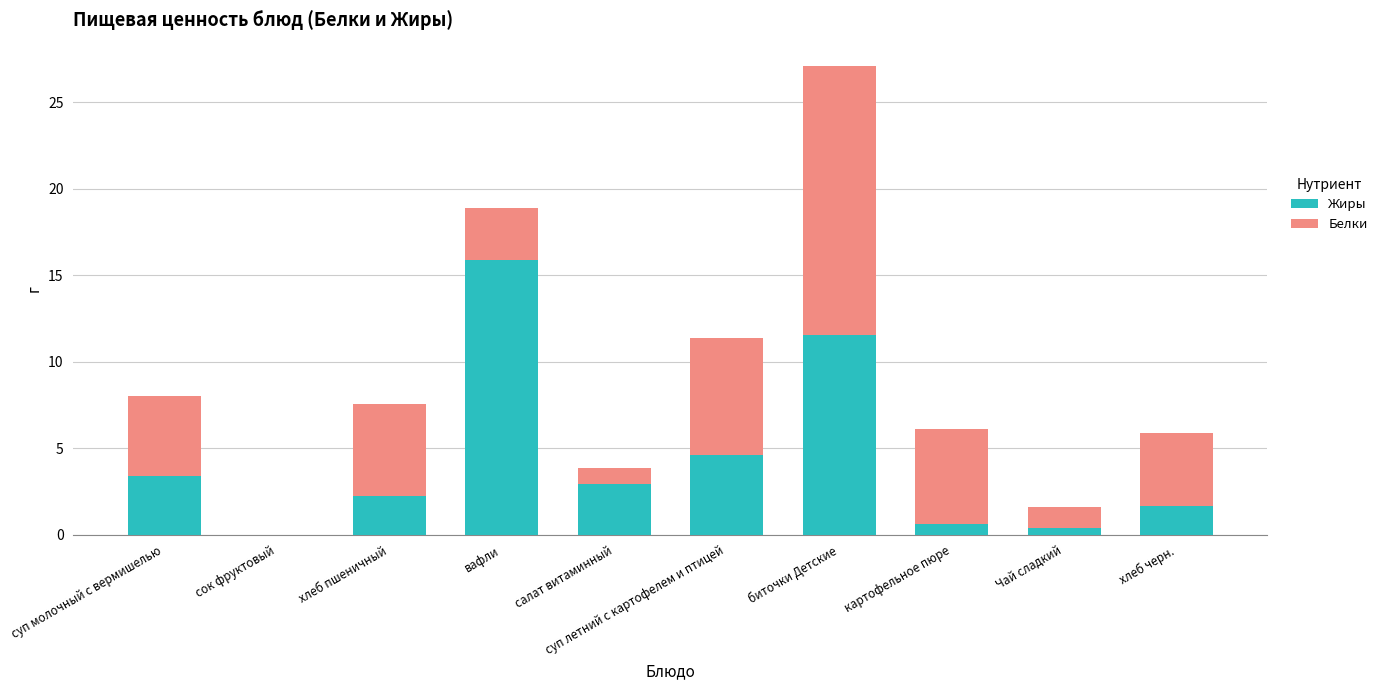

What is the total value across all series at суп молочный с вермишелью?

8.0